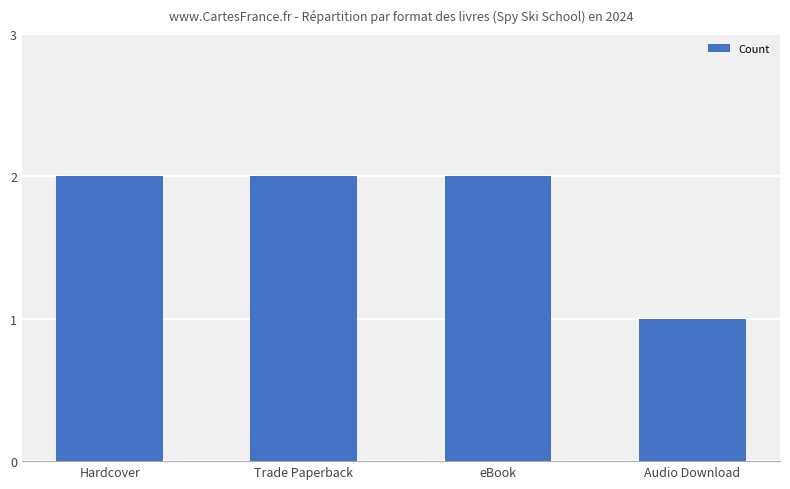

Approximately how many times larger is the value at Audio Download compared to Hardcover?

0.5